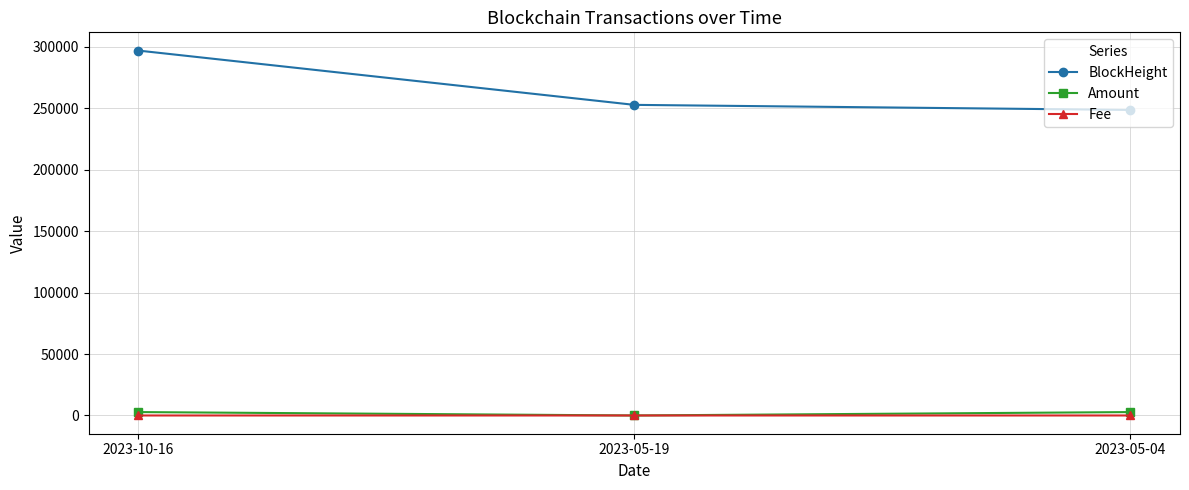

What is the label of the 1st point from the left?

2023-10-16